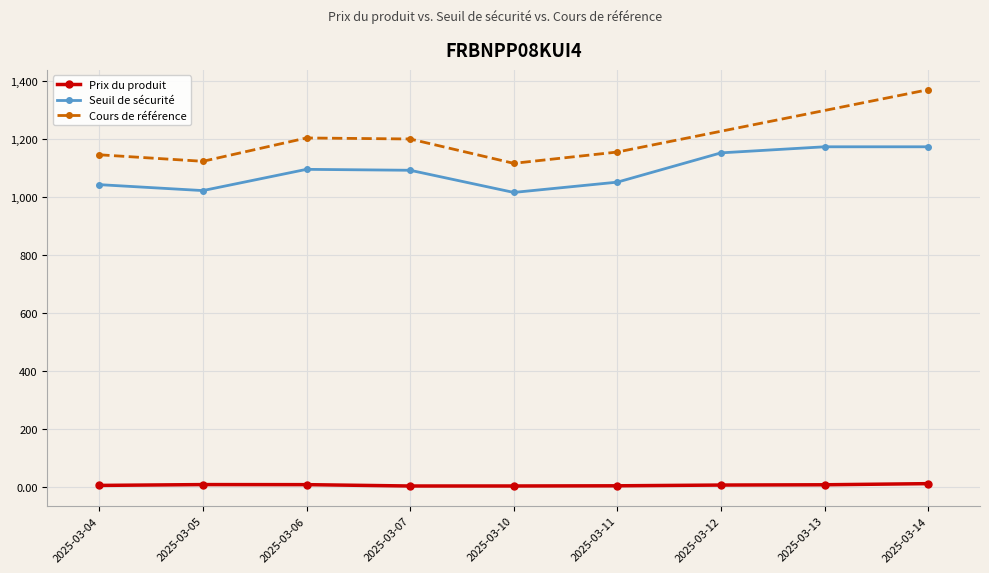

True or false: Seuil de sécurité and Prix du produit cross at least once.

False